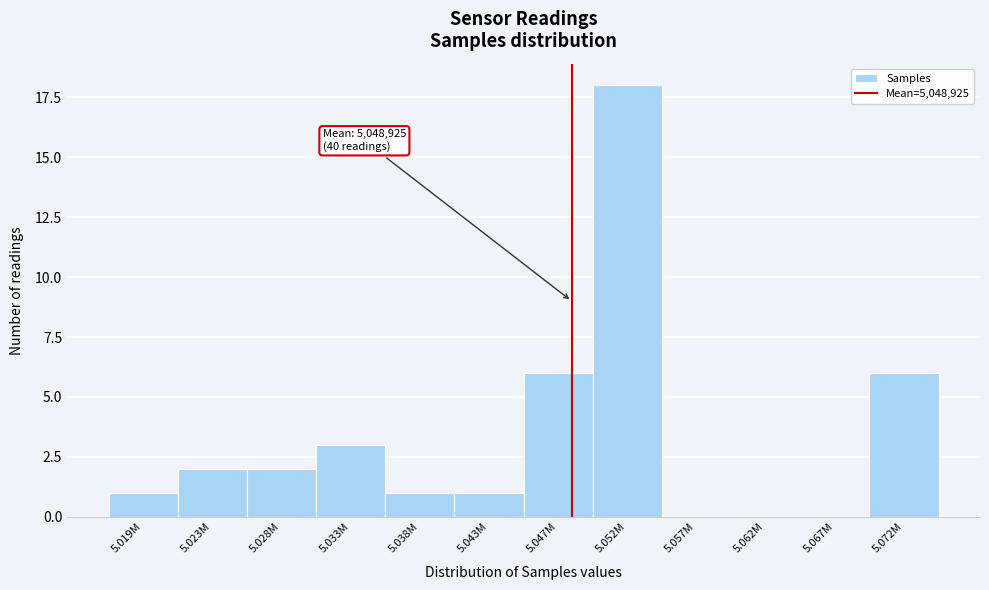

Reading right to left, list all the values displayed in this chart.

5.072M=6	5.067M=0	5.062M=0	5.057M=0	5.052M=18	5.047M=6	5.043M=1	5.038M=1	5.033M=3	5.028M=2	5.023M=2	5.019M=1